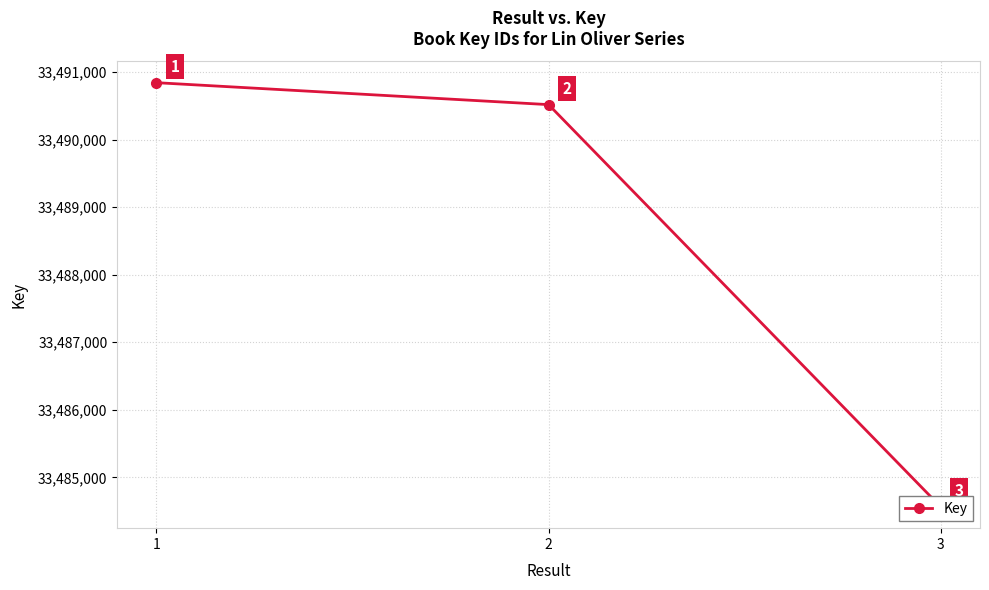

Which category has the lowest value across all series?

3